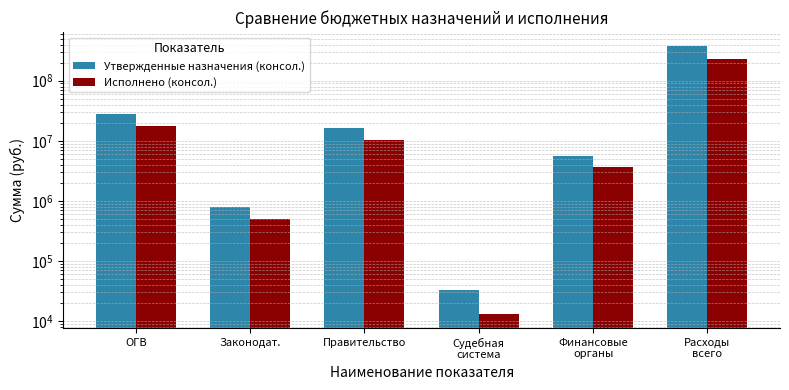

What is the sum of all Утвержденные назначения (консол.) values?

436319793.1